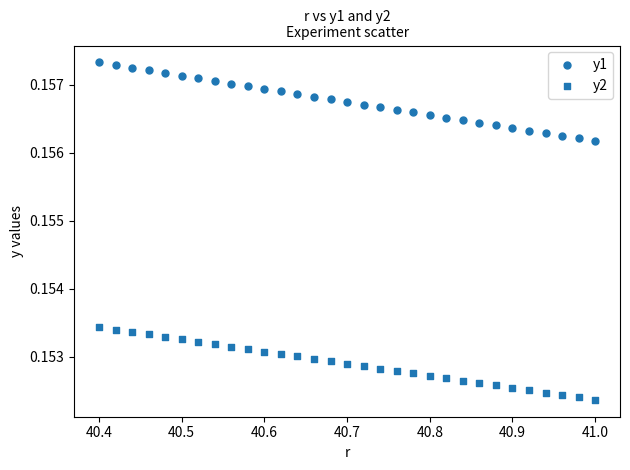

How many points are shown in the scatter plot?

62